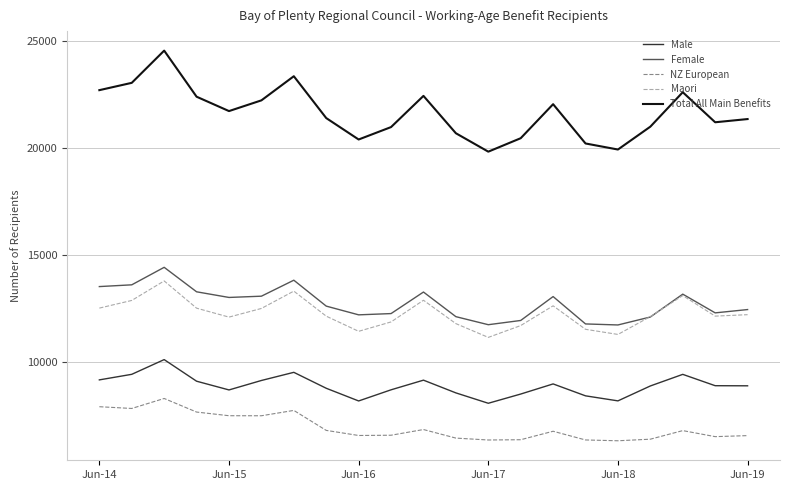

Does the chart display data point markers on the line(s)?

No